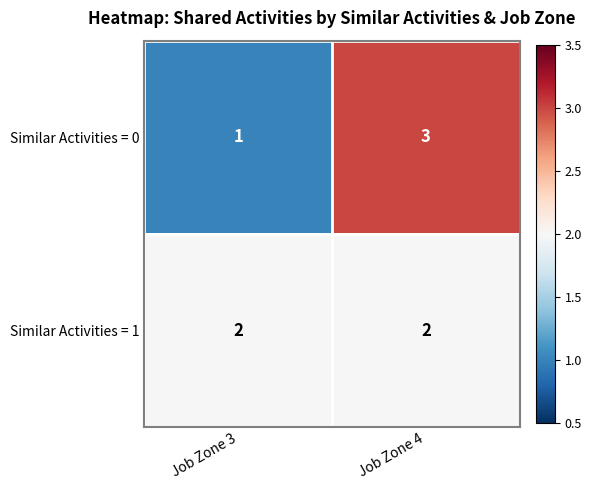

What is the difference between the highest and lowest values at Job Zone 4?

1